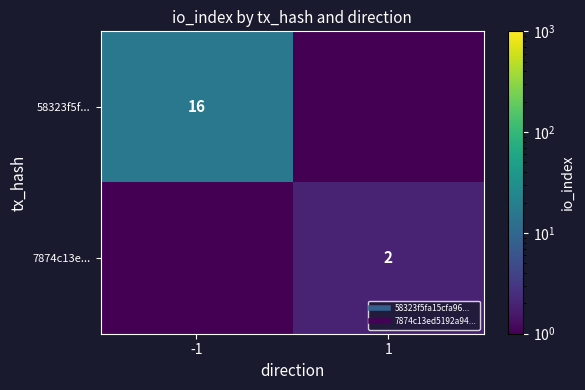

What is the difference between the maximum and minimum values in the 7874c13e... series?

1.9